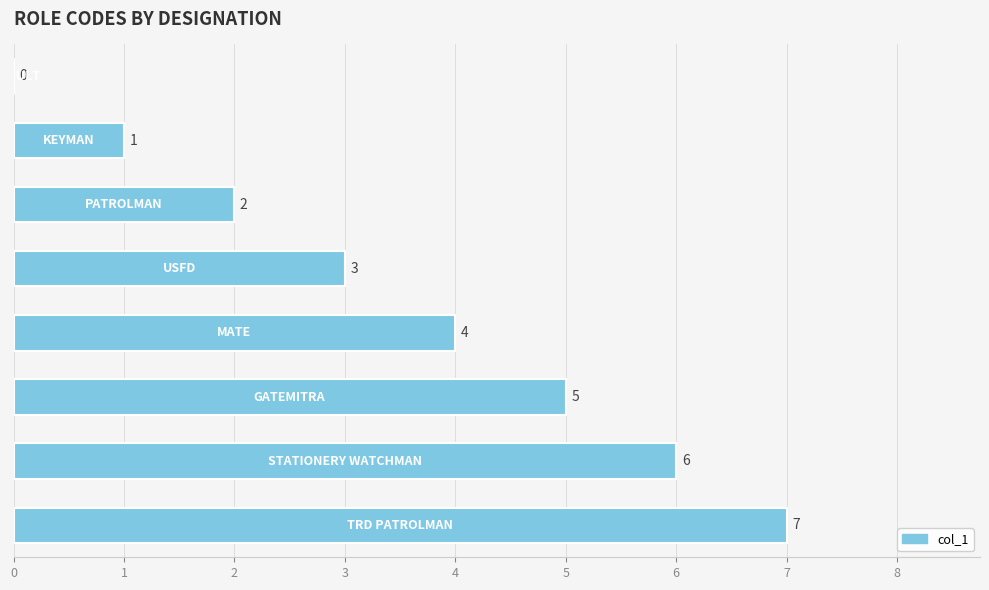

How many values are between 2 and 6?

5